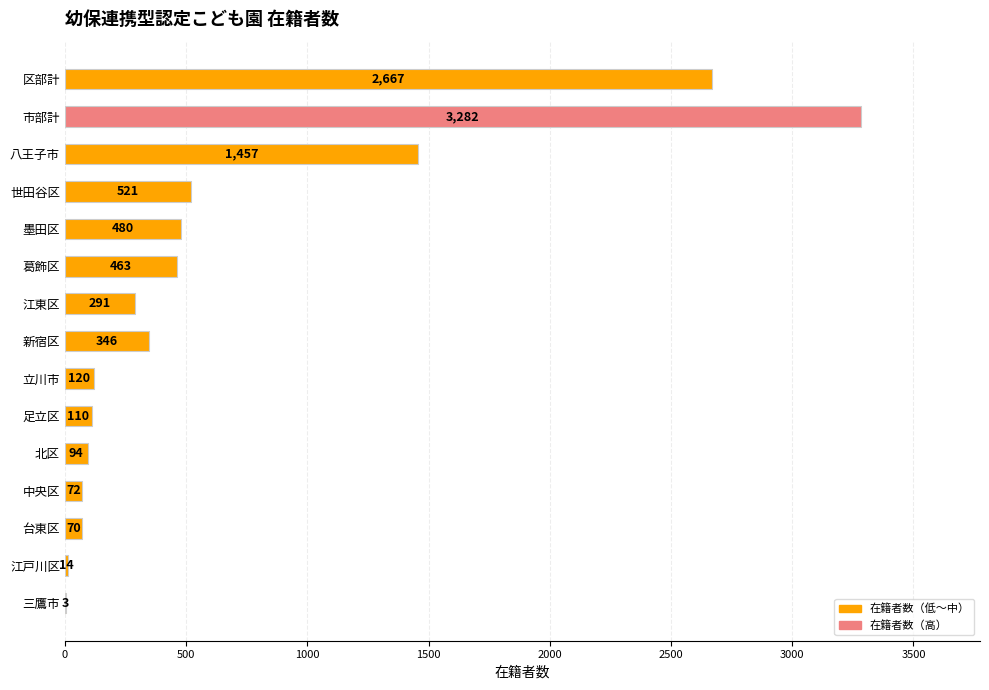

What is the maximum value shown in the chart?

3282